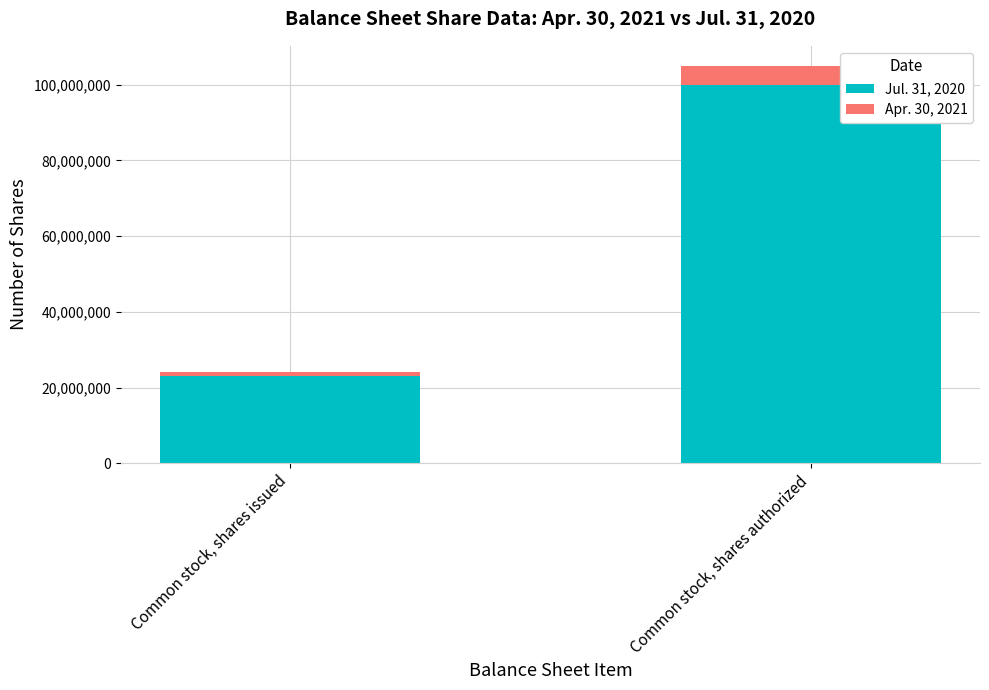

Does the chart contain any negative values?

No